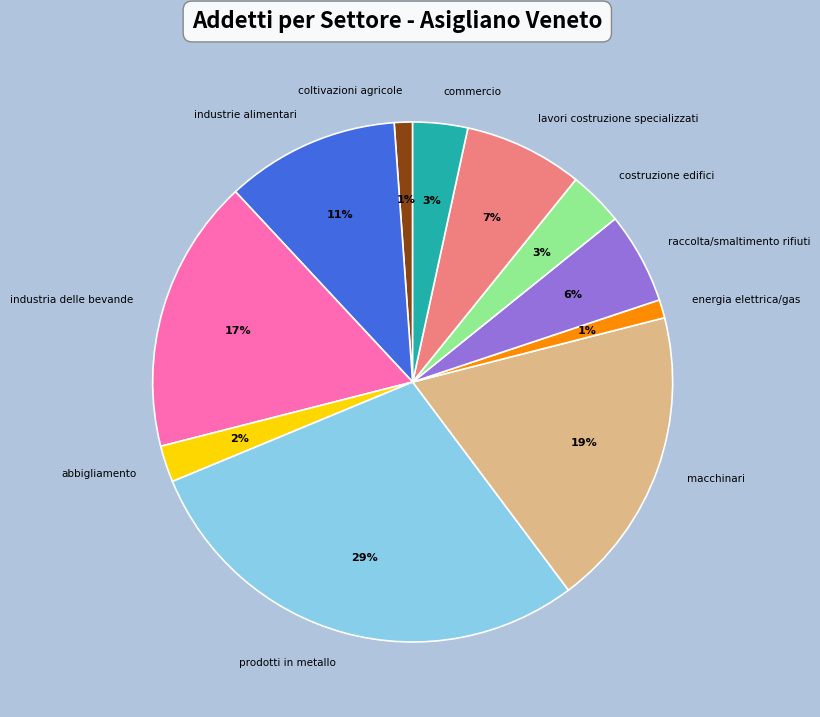

Is there any slice that represents more than half of the pie?

No